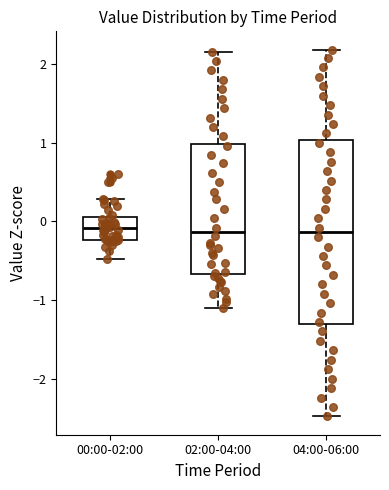

Comparing the boxes themselves (not the whiskers), which one is the tallest?

04:00-06:00